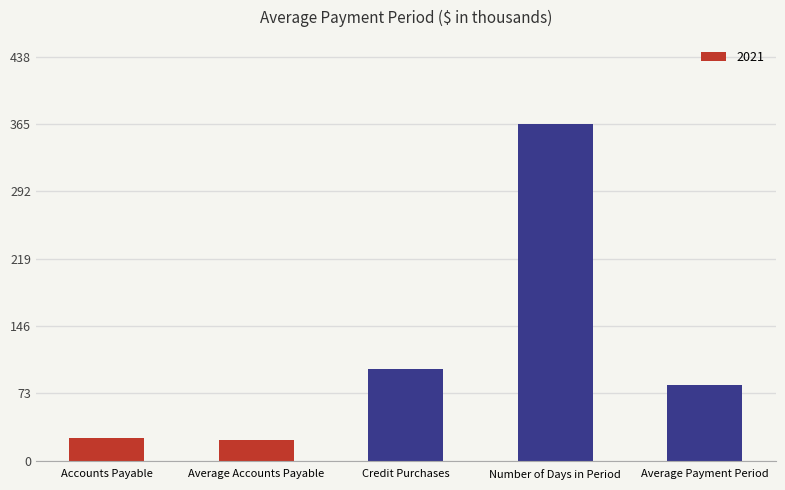

True or false: the data shows 100.0 at Credit Purchases.

True